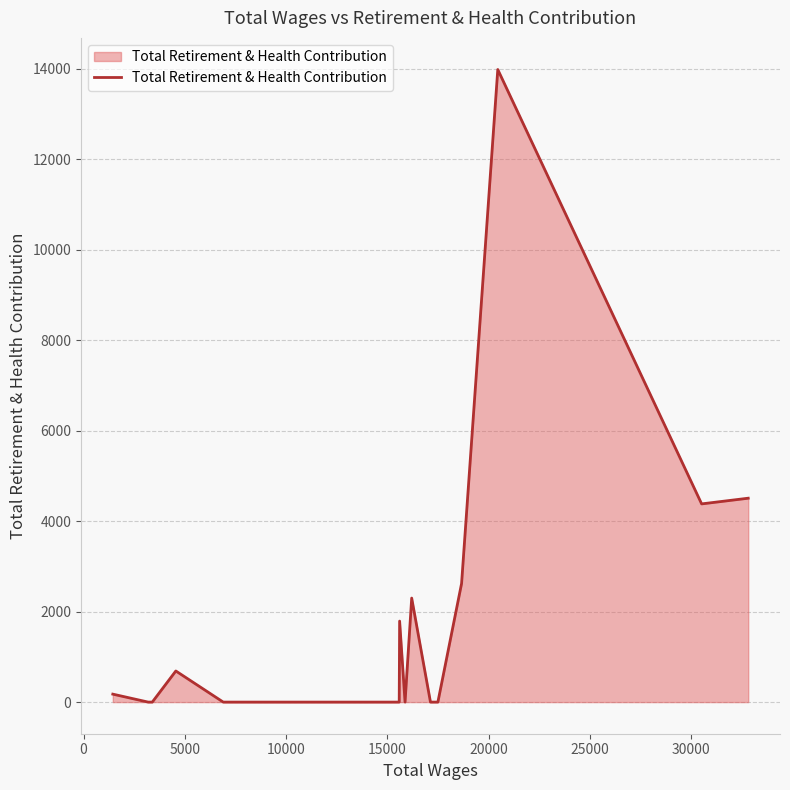

What is the maximum value shown in the chart?

13986